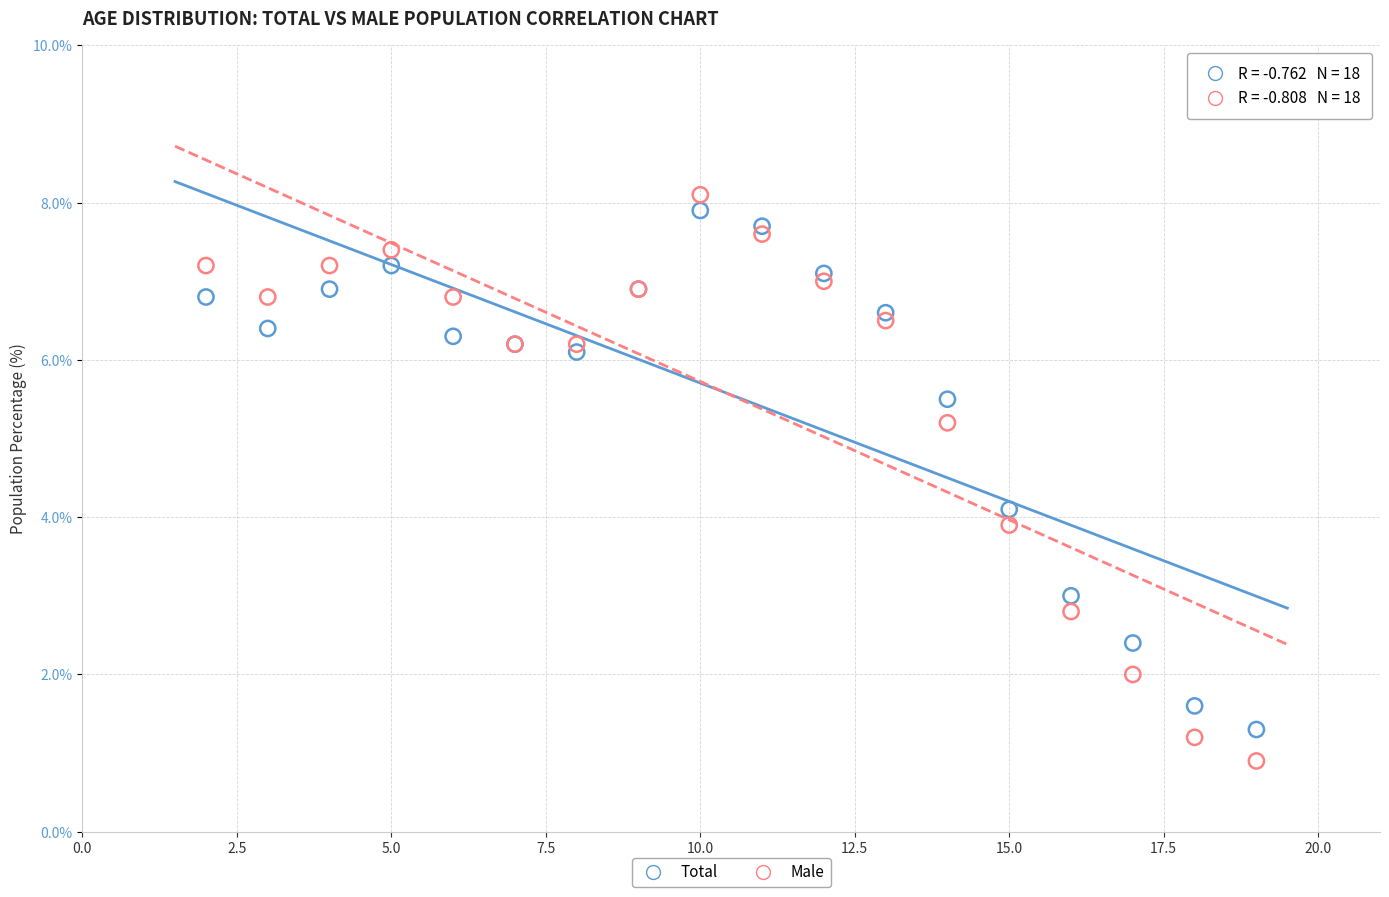

What is the X range (max minus min) for the scatter plot?

17.0